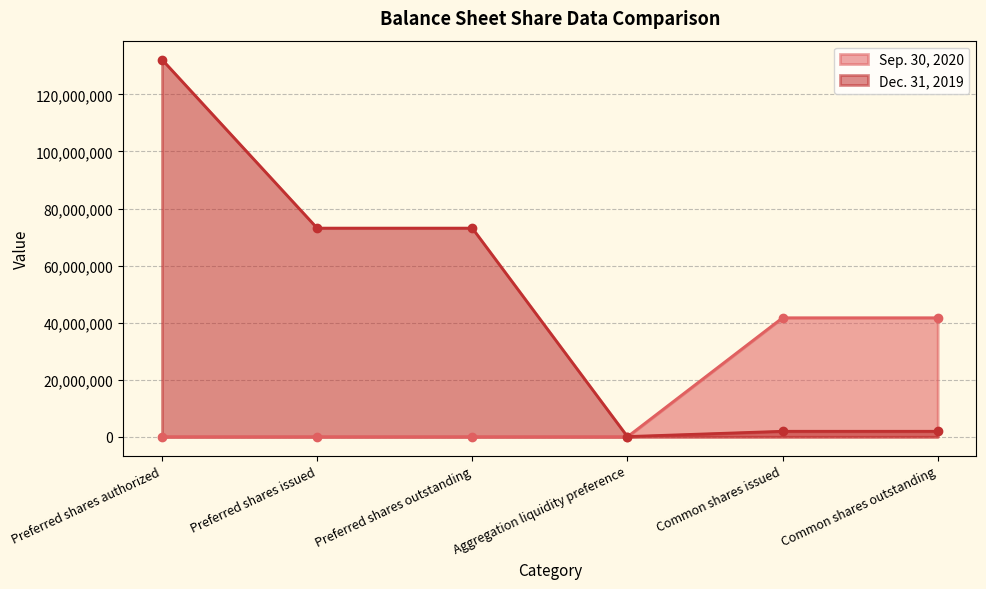

The value of Sep. 30, 2020 at Preferred shares issued is 0. True or false?

True